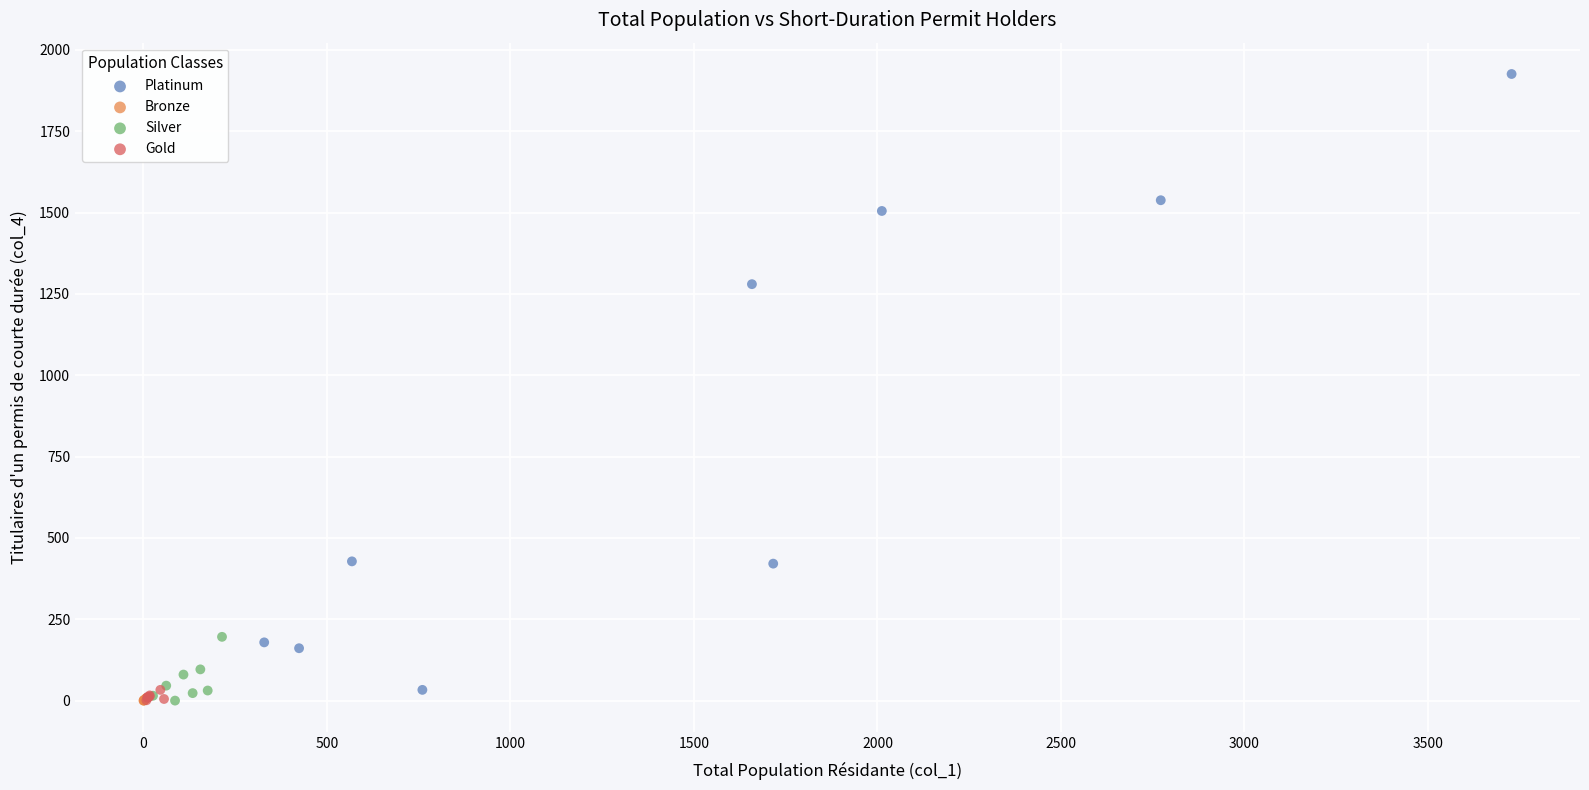

Which series reaches the maximum Y coordinate?

Platinum